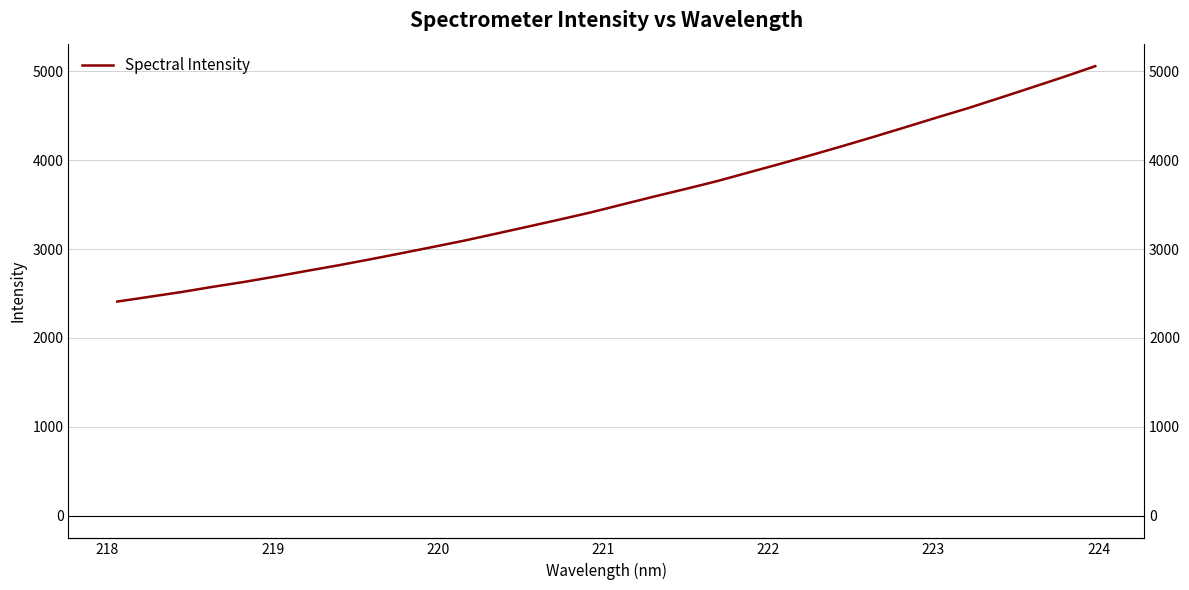

True or false: the data has more than 0 interior local peaks.

False